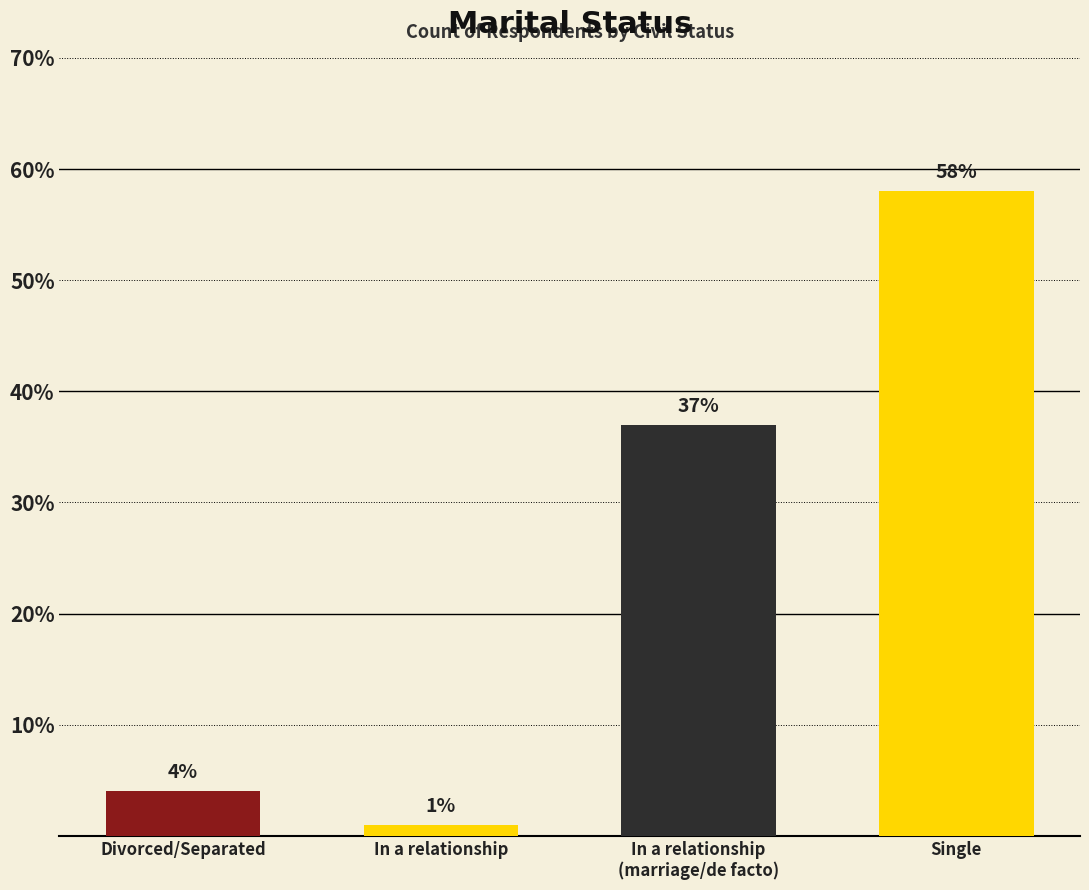

How many data points are less than 37?

2